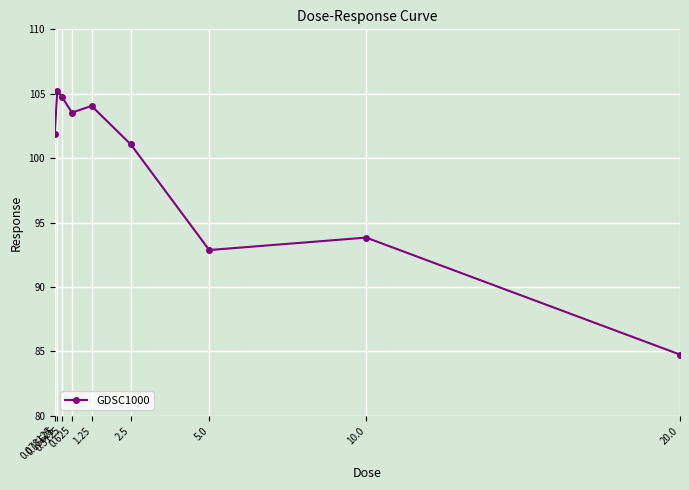

How many data points does each series have?

9